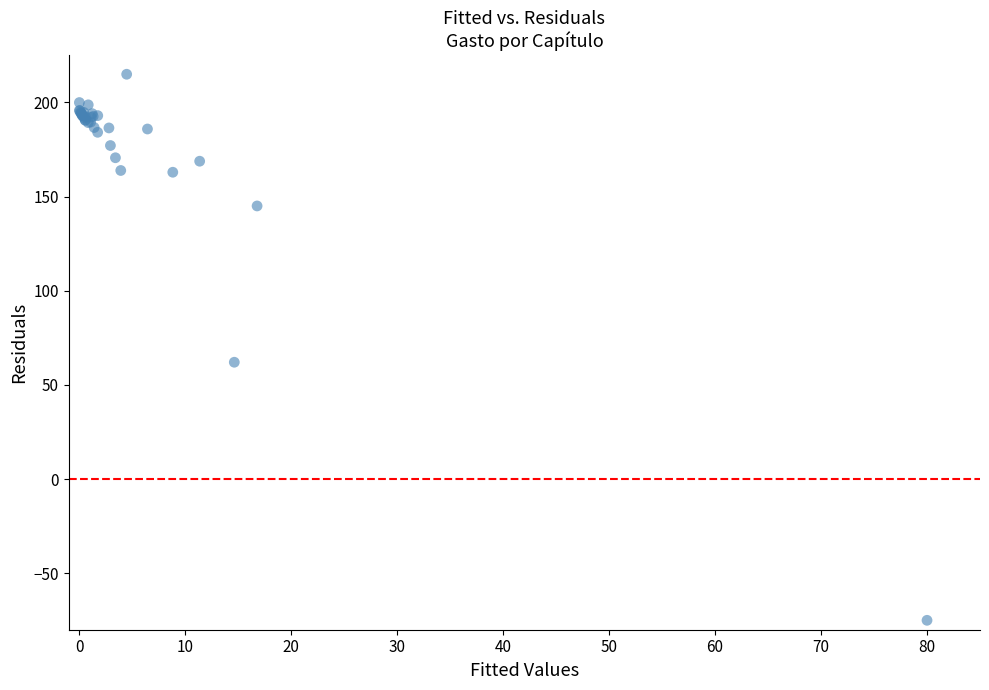

What Y value in the scatter plot is closest to 70?

62.1